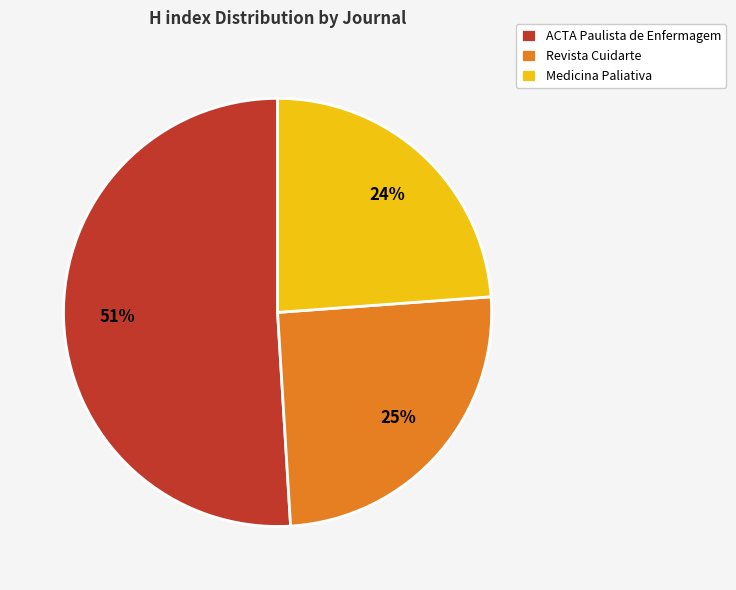

How many slices are in this pie chart?

3